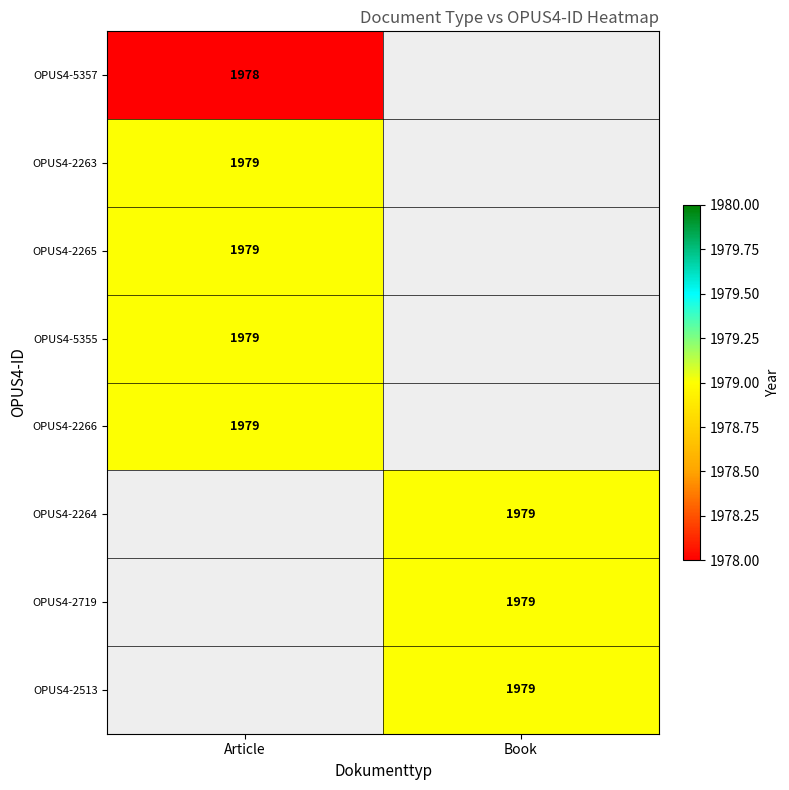

The OPUS4-2264 series shows 1979 at Book. True or false?

True